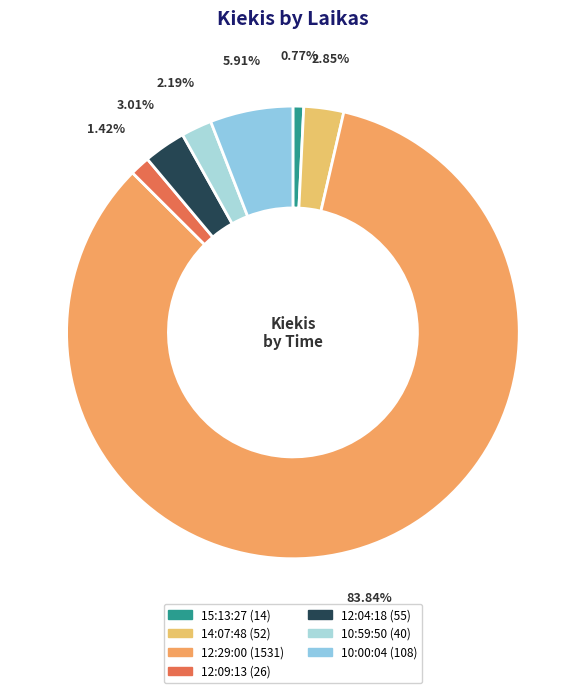

Count the number of slices in the pie.

7